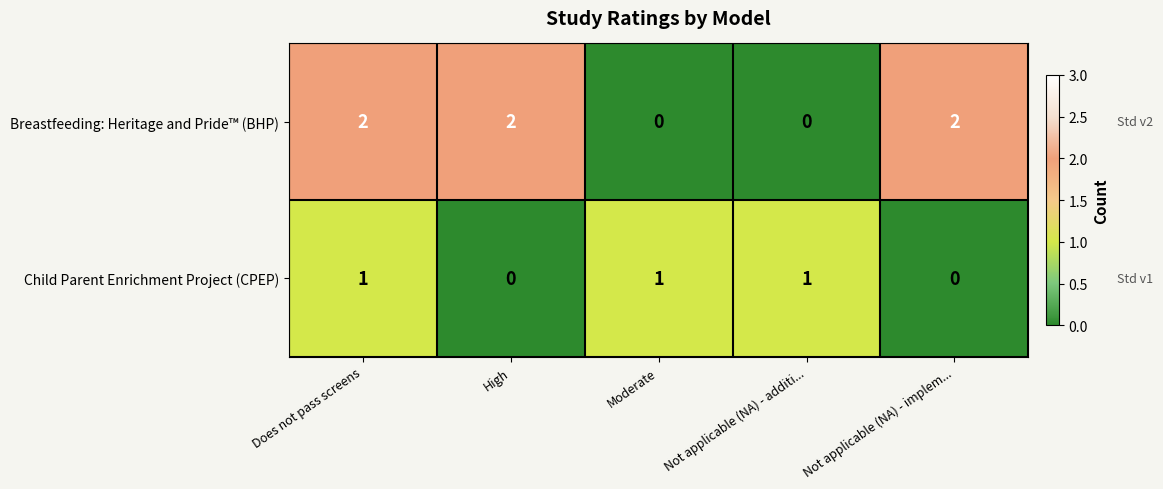

What is the sum of all Breastfeeding: Heritage and Pride™ (BHP) values?

6